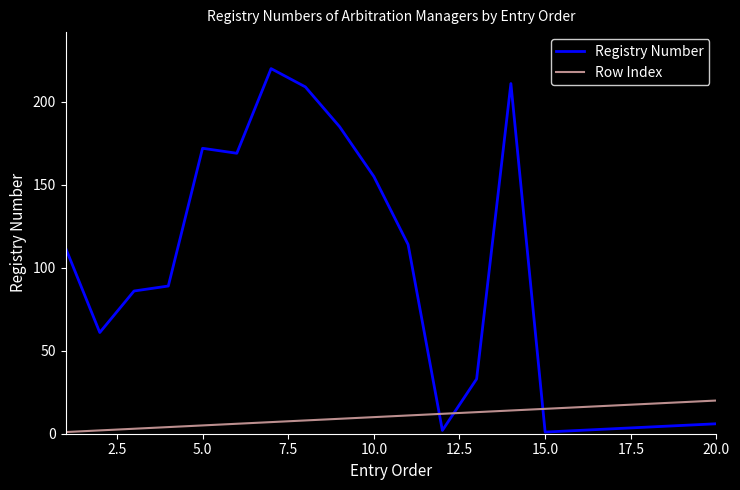

How many lines are shown in the chart?

2